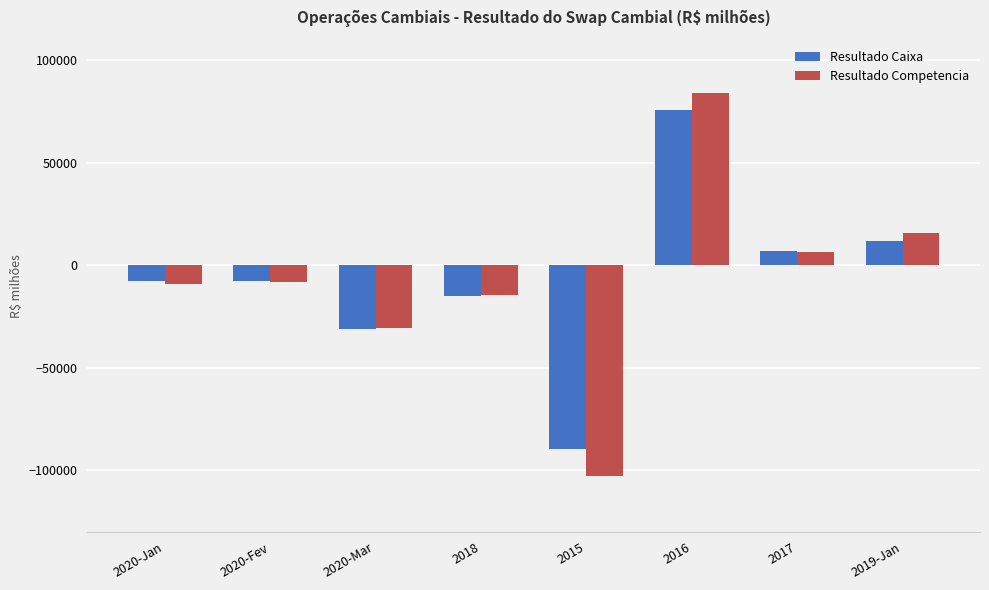

How many groups of bars are there?

8